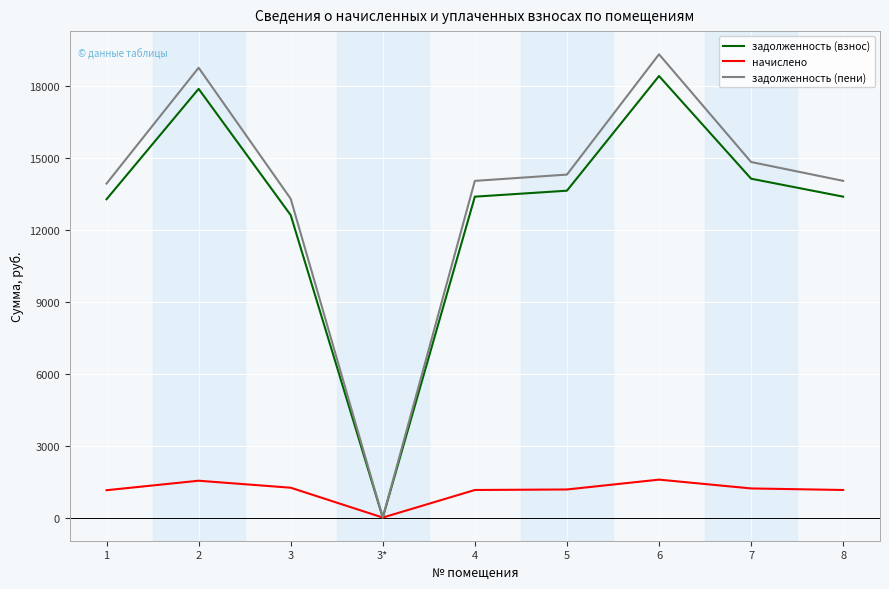

Which category has the lowest value in the задолженность (пени) series?

3*